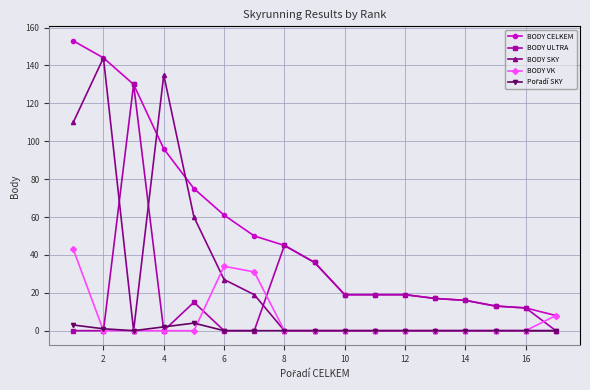

At how many categories does at least one series exceed 38?

8